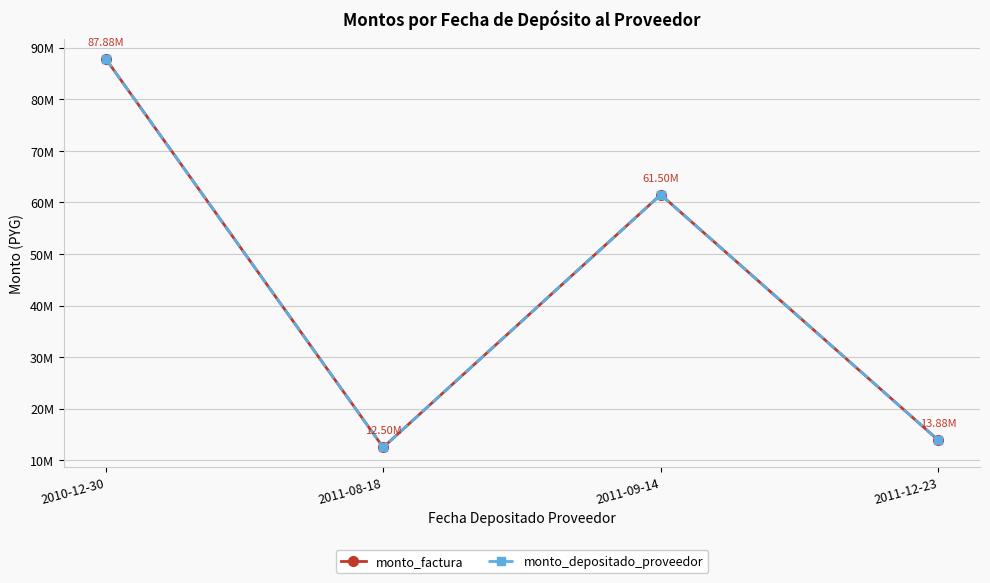

The value of monto_factura at 2011-09-14 is 13730742. True or false?

False